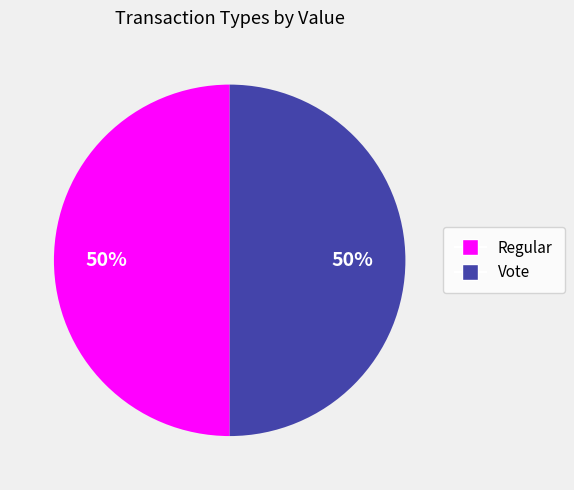

True or false: Vote accounts for 59% of the total.

False